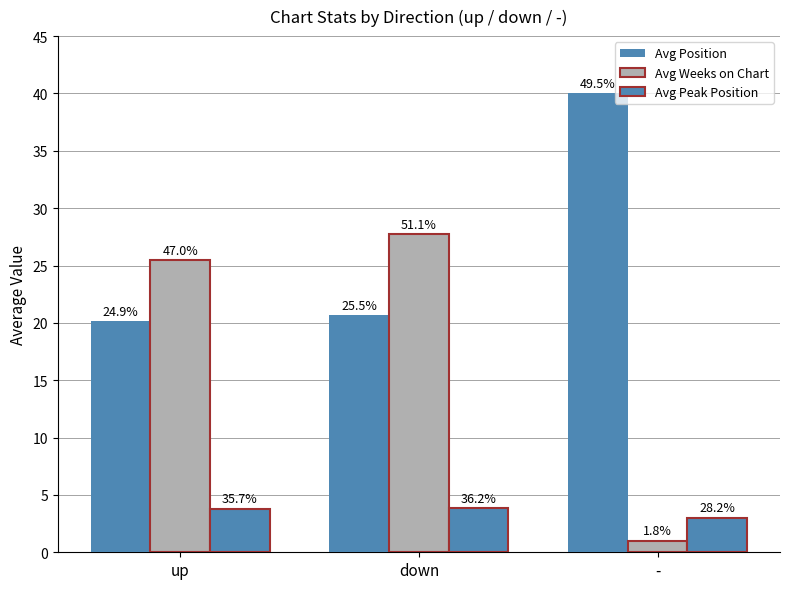

Reading right to left, what are all the values shown in this chart?

Avg Position: 40.0	20.6	20.2
Avg Weeks on Chart: 1.0	27.7	25.5
Avg Peak Position: 3.0	3.9	3.8